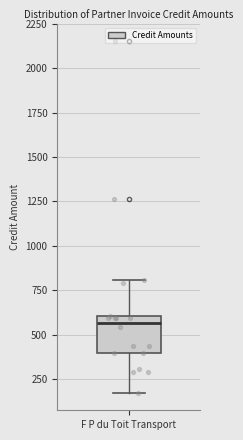

Read this box plot against the y-axis: the position of the median line, the range covered by the box, and the ends of both whiskers. The values are not printed on the chart, so give them approximately, as read against the axis.

median 550, box 400 to 600, whiskers 150 to 800